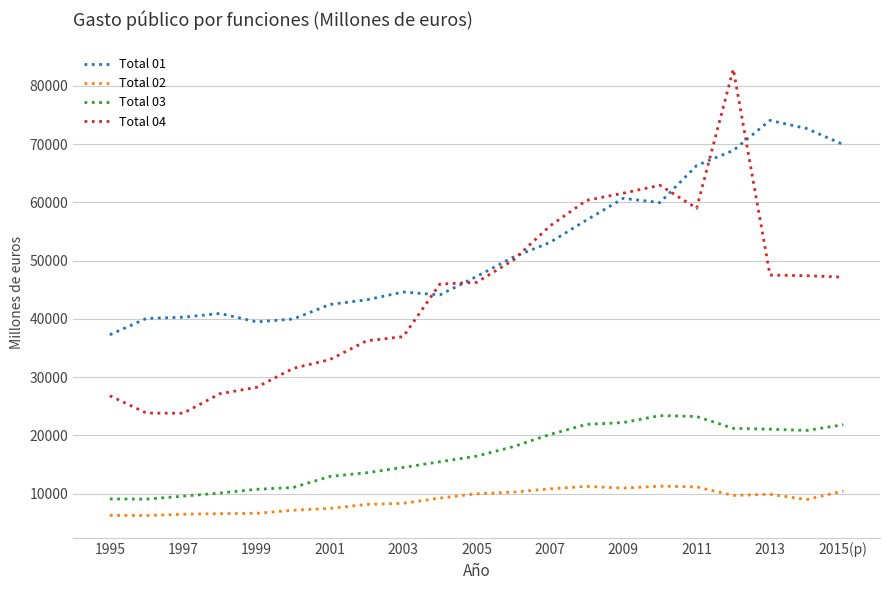

What is the lowest value of the Total 01 series?

37265